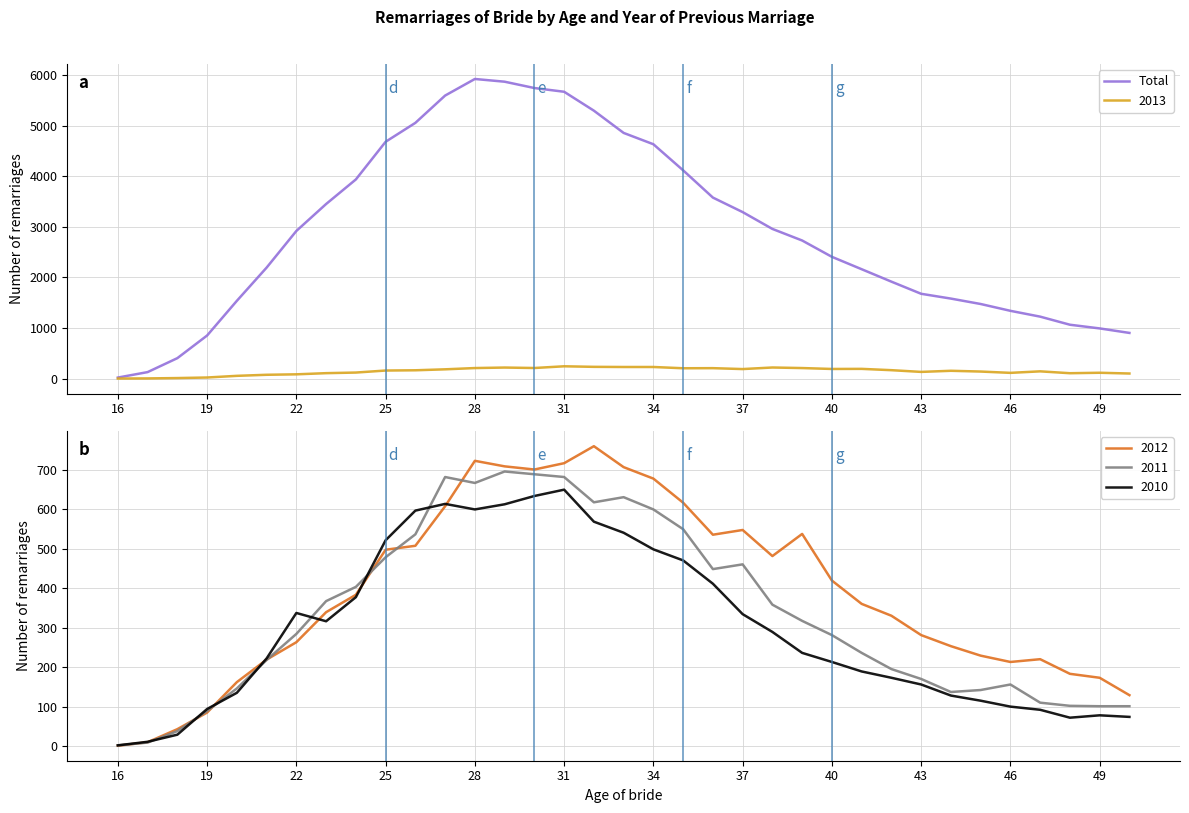

How many interior local peaks (higher than both neighbors) does the data have?

1